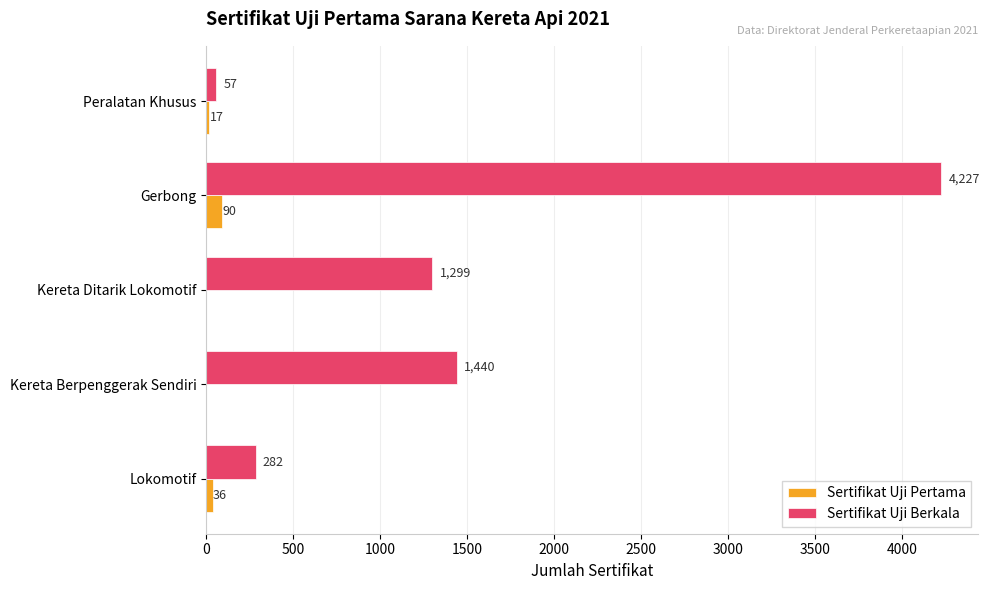

What is the total value across all series at Gerbong?

4317